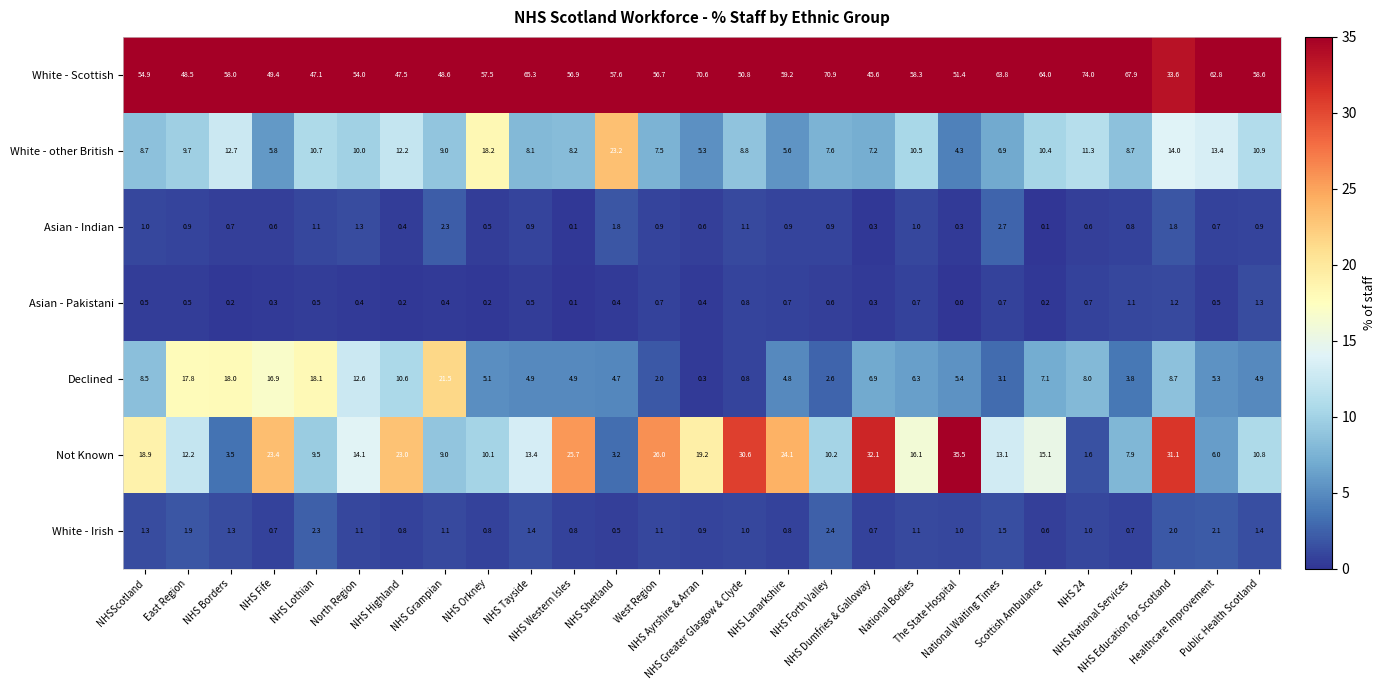

What is the maximum value for Declined?

21.5